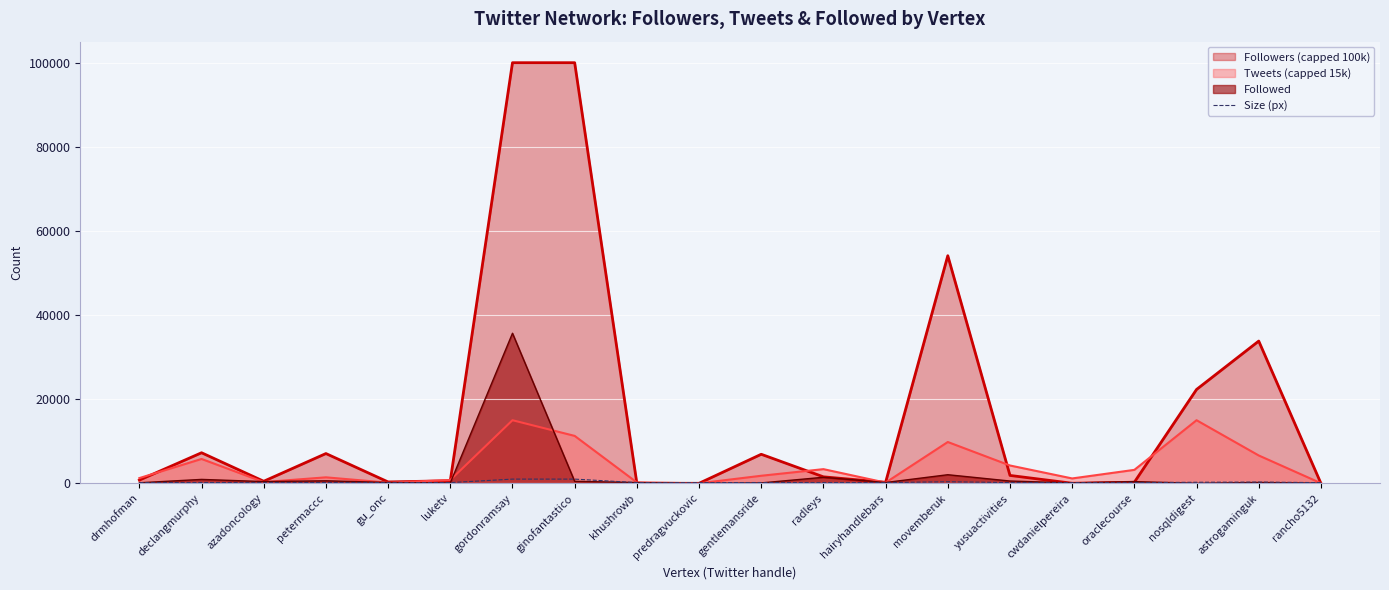

Rank the categories by value from lowest to highest.

rancho5132, predragvuckovic, khushrowb, cwdanielpereira, hairyhandlebars, oraclecourse, gu_onc, azadoncology, luketv, drmhofman, radleys, yusuactivities, gentlemansride, petermaccc, declangmurphy, nosqldigest, astrogaminguk, movemberuk, gordonramsay, ginofantastico